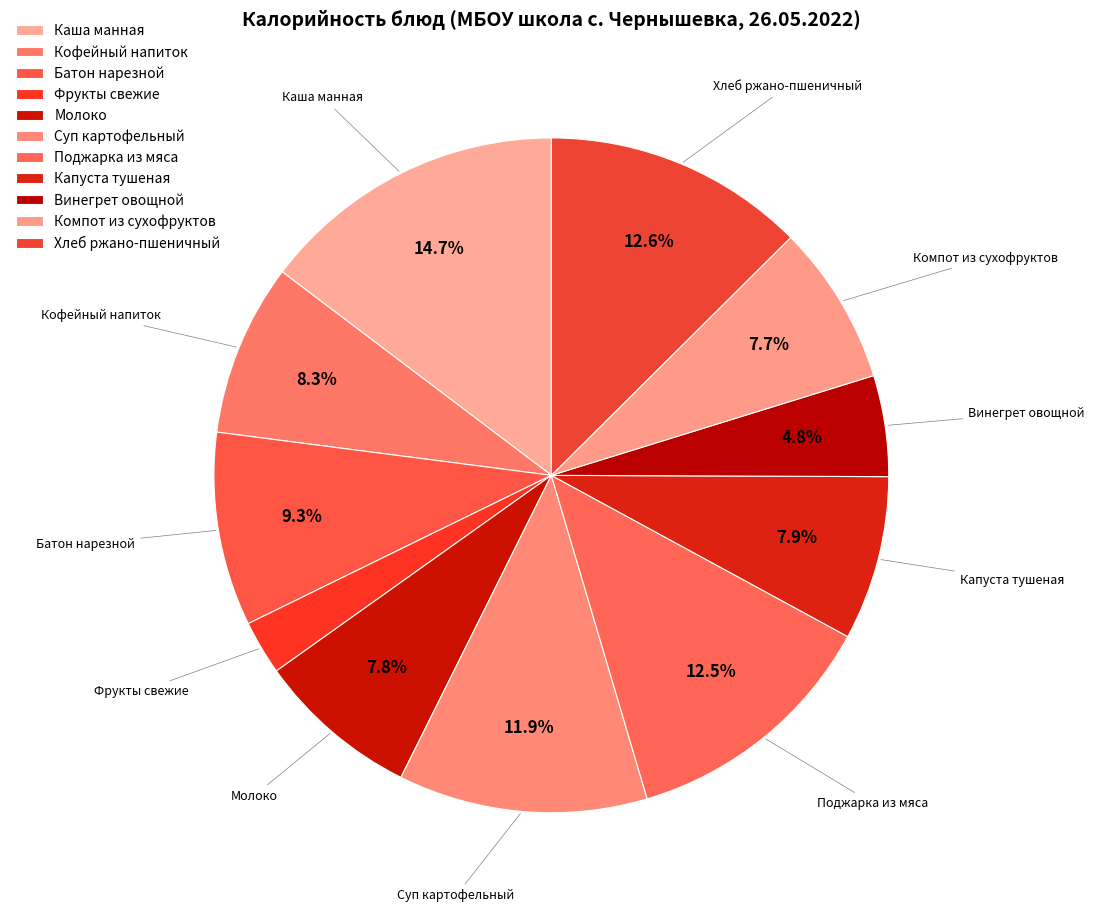

The Кофейный напиток slice represents 15% of the pie. True or false?

False